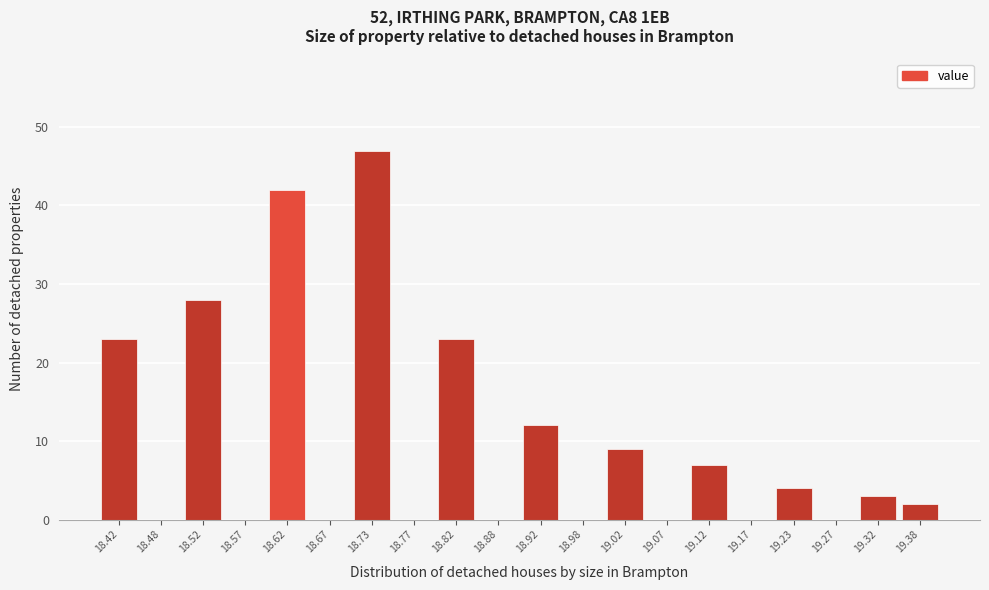

Reading left to right, transcribe this chart: for each bar, give the range it covers on the x-axis and its height. The values are not printed on the chart, so give them approximately, as read against the axis.

18.40 to 18.45: 23
18.45 to 18.50: 0
18.50 to 18.55: 28
18.55 to 18.60: 0
18.60 to 18.65: 42
18.65 to 18.70: 0
18.70 to 18.75: 47
18.75 to 18.80: 0
18.80 to 18.85: 23
18.85 to 18.90: 0
18.90 to 18.95: 12
18.95 to 19.00: 0
19.00 to 19.05: 9
19.05 to 19.10: 0
19.10 to 19.15: 7
19.15 to 19.20: 0
19.20 to 19.25: 4
19.25 to 19.30: 0
19.30 to 19.35: 3
19.35 to 19.40: 2